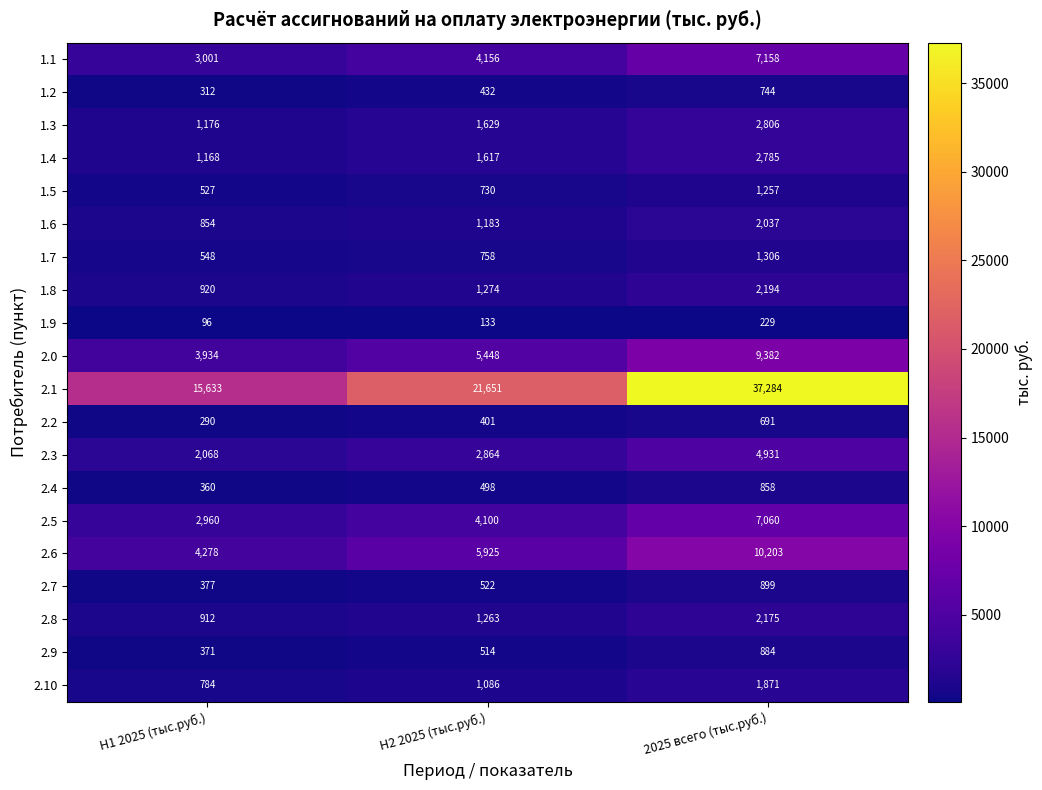

Which category has the highest value across all series?

2025 всего (тыс.руб.)